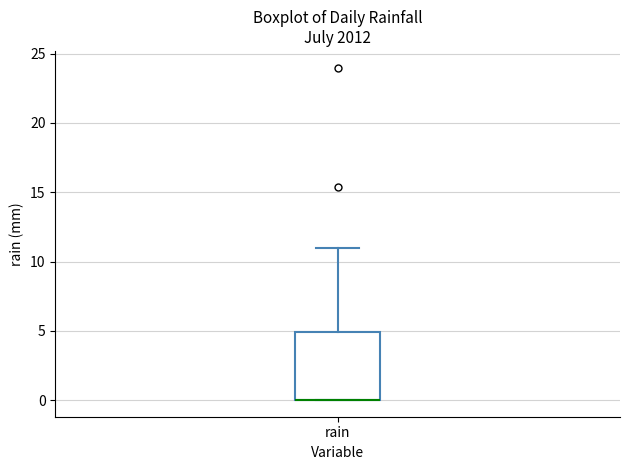

Where is the upper edge of the box for rain on the y-axis? The values are not printed on the chart, so give them approximately, as read against the axis.

5